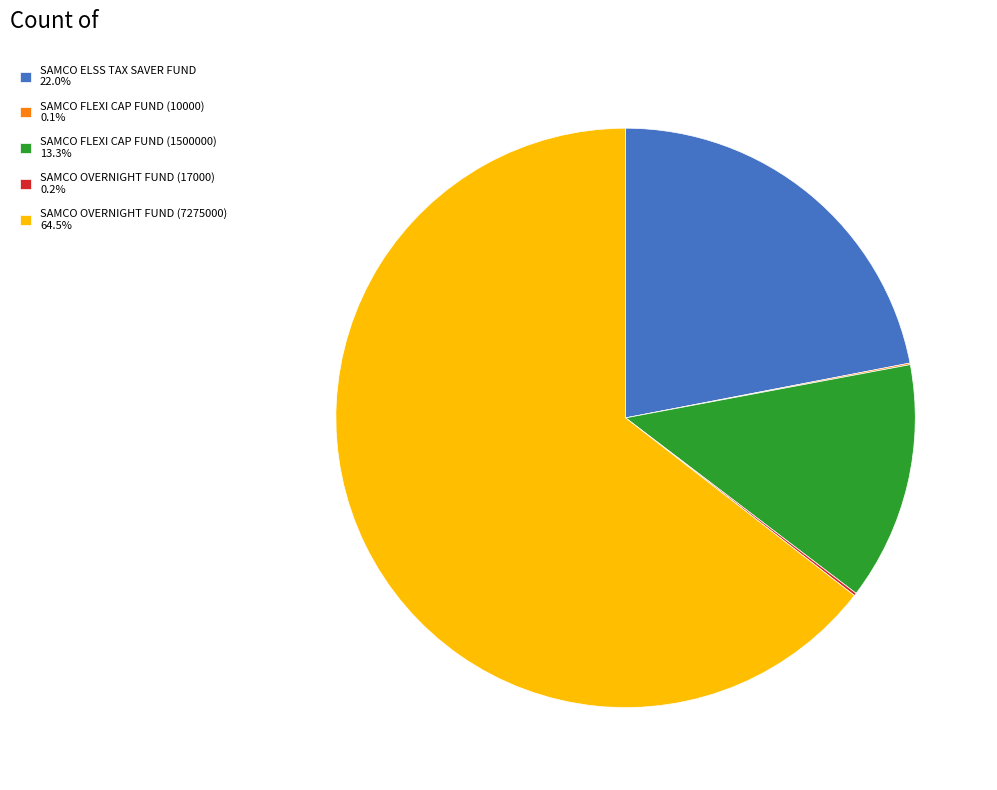

Is there a majority slice in this chart?

Yes